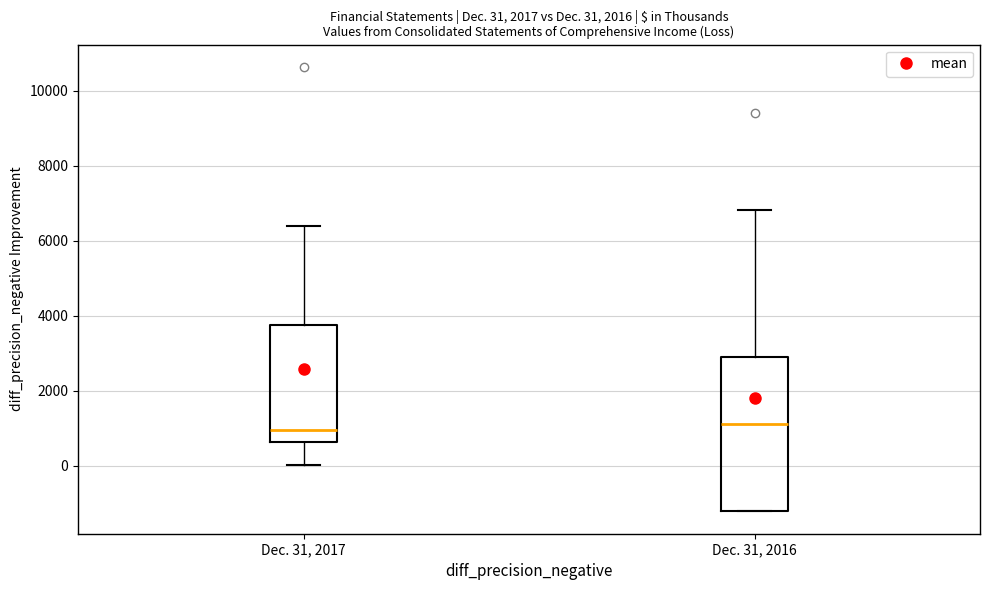

Which box is the tallest, from its lower edge to its upper edge?

Dec. 31, 2016